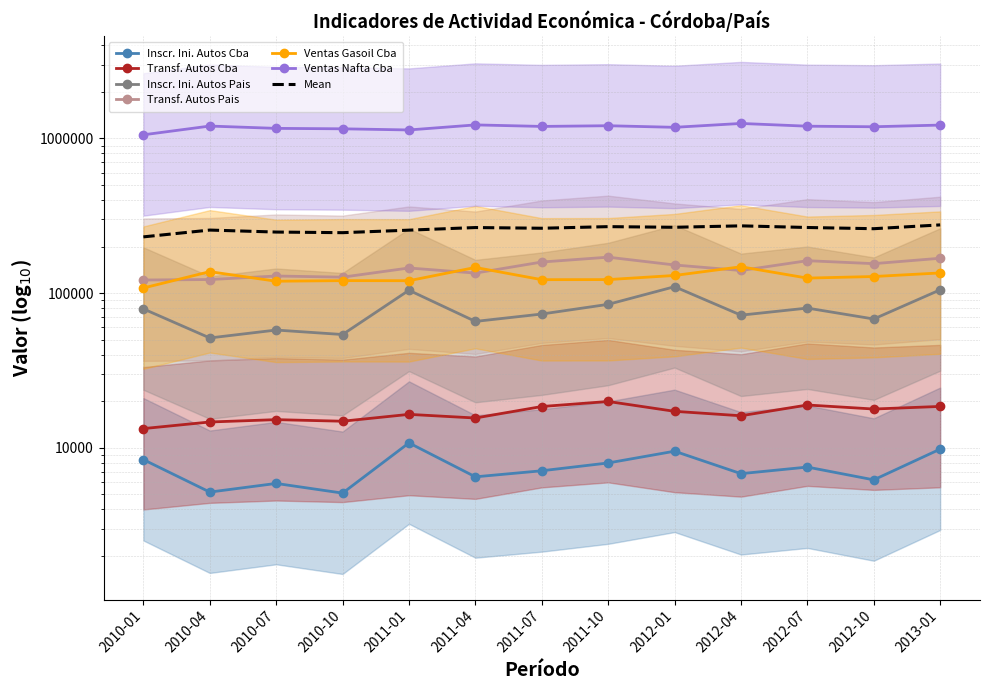

Reading left to right, list all the values displayed in this chart.

Inscr. Ini. Autos Cba: 8383.0	5169.0	5879.0	5090.0	10750.0	6486.0	7098.0	7974.0	9500.0	6800.0	7500.0	6200.0	9800.0
Transf. Autos Cba: 13300.0	14675.0	15197.0	14844.0	16440.0	15571.0	18476.0	19915.0	17200.0	16100.0	18900.0	17800.0	18500.0
Inscr. Ini. Autos Pais: 79051.0	51281.0	57693.0	53970.0	104339.0	65595.0	73223.0	84583.0	110000.0	72000.0	80000.0	68000.0	105000.0
Transf. Autos Pais: 121507.0	122379.0	128955.0	126775.0	145332.0	134708.0	158818.0	170710.0	152000.0	140000.0	162000.0	155000.0	168000.0
Ventas Gasoil Cba: 107909.8	137588.8	119331.5	120387.9	120254.9	146510.9	122110.0	122267.9	130000.0	148000.0	125000.0	128000.0	135000.0
Ventas Nafta Cba: 1055508.8	1202393.1	1161649.3	1154108.6	1134533.9	1223278.8	1195957.7	1208351.8	1180000.0	1250000.0	1200000.0	1190000.0	1220000.0